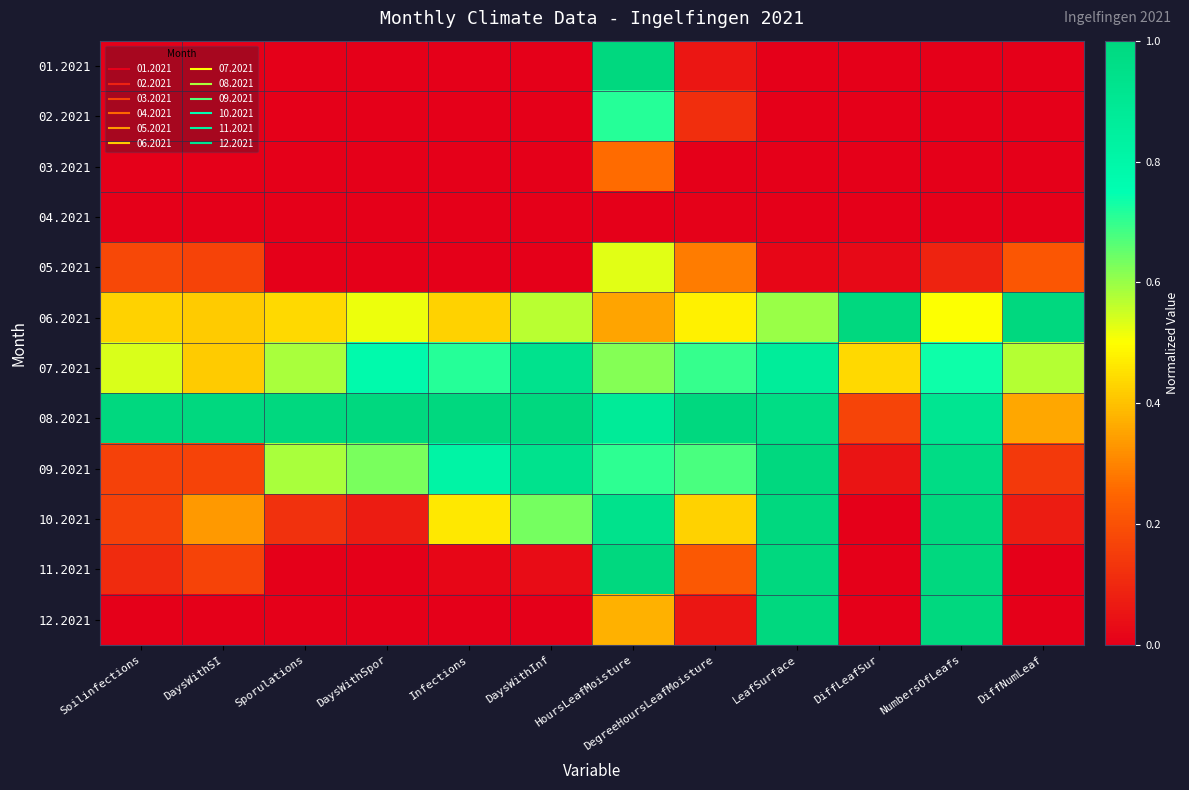

What is the spread (max minus min) of values at DiffLeafSur?

1.0